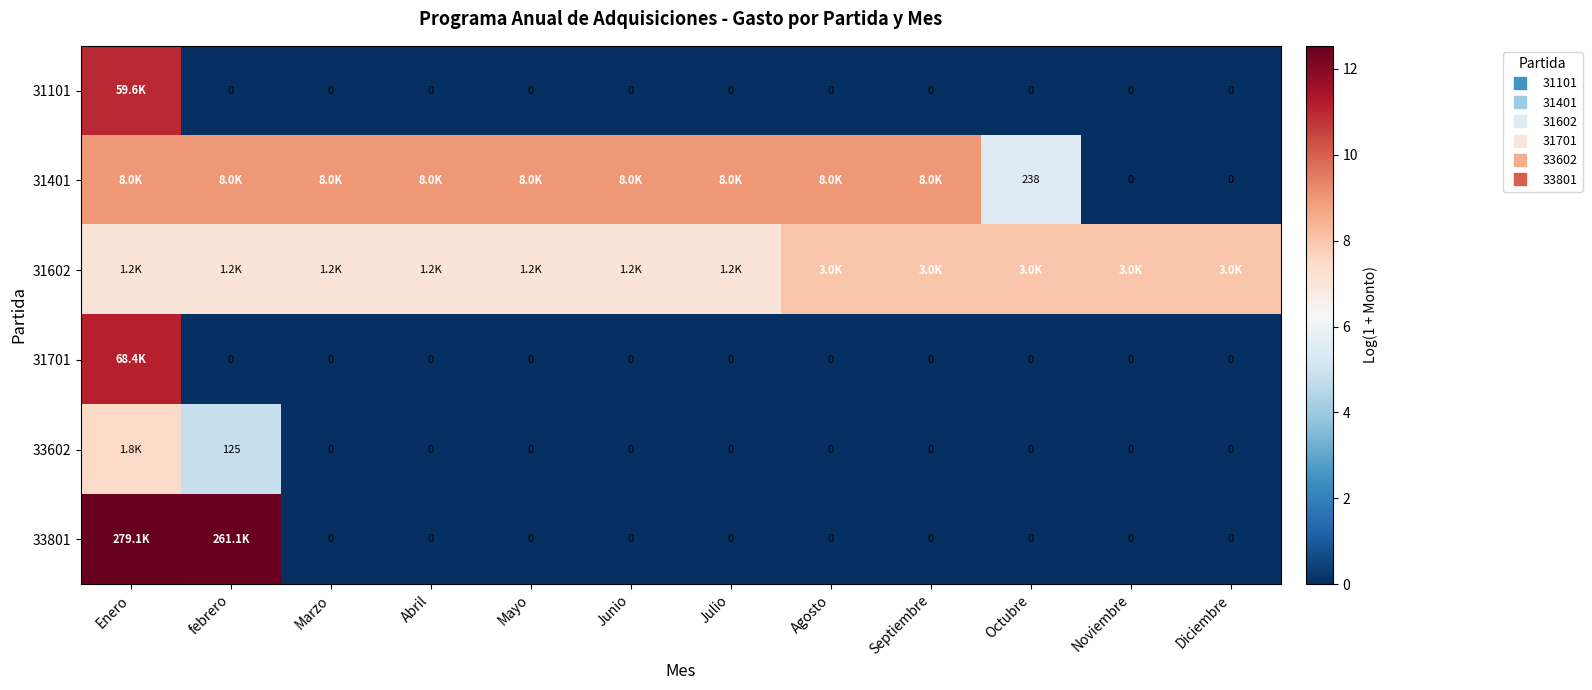

What is the total value across all series at Agosto?

17.0